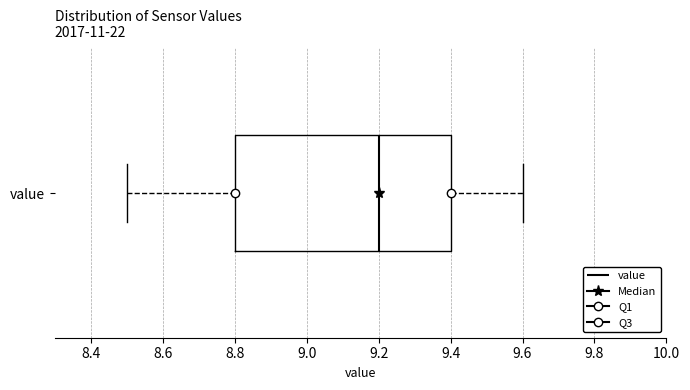

Transcribe this box plot: give where the median line is, the range the box spans, and where the two whiskers end, as read against the x-axis. The values are not printed on the chart, so give them approximately, as read against the axis.

median 9.2, box 8.8 to 9.4, whiskers 8.5 to 9.6